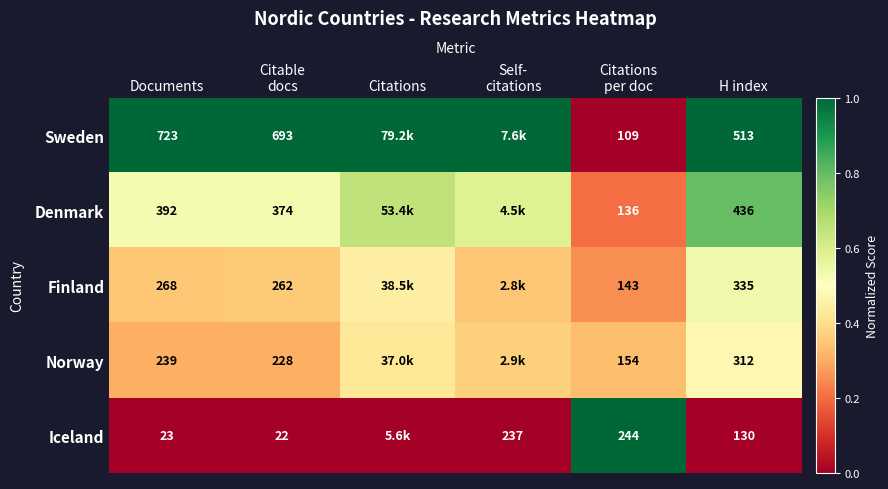

Is the value of Finland at H index greater than the value of Iceland at Documents?

Yes